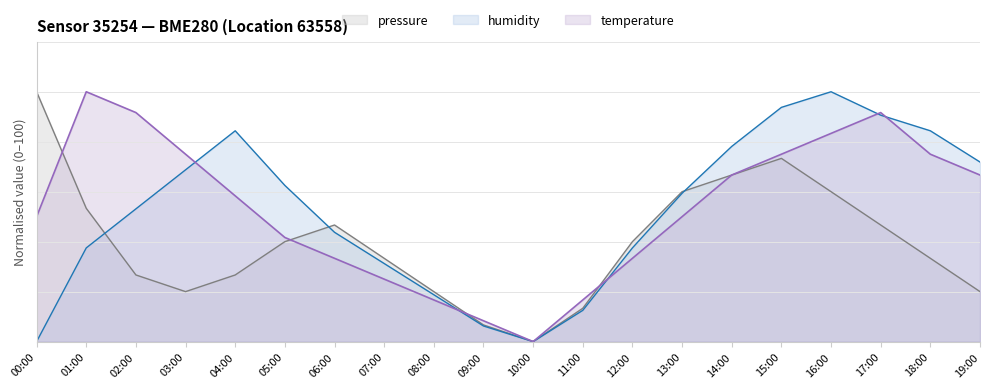

How many values in temperature are above zero?

19